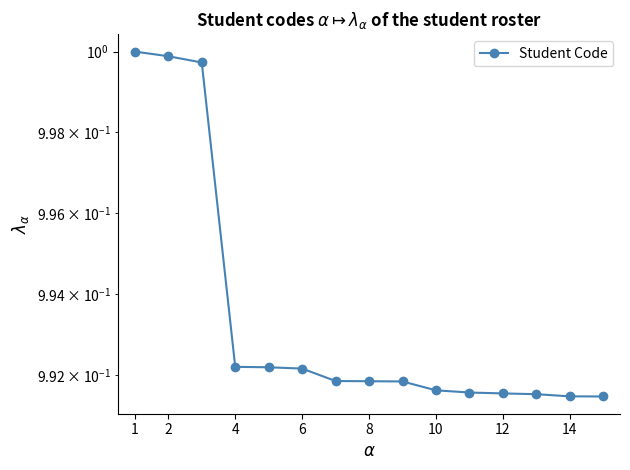

At which category does the chart reach its peak across all series?

1